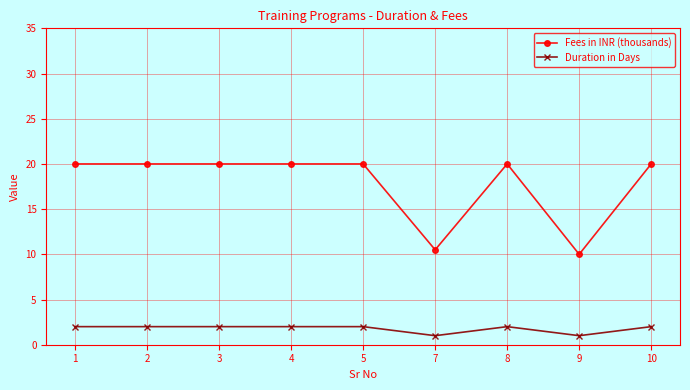

Which series has the largest total across all categories?

Fees in INR (thousands)